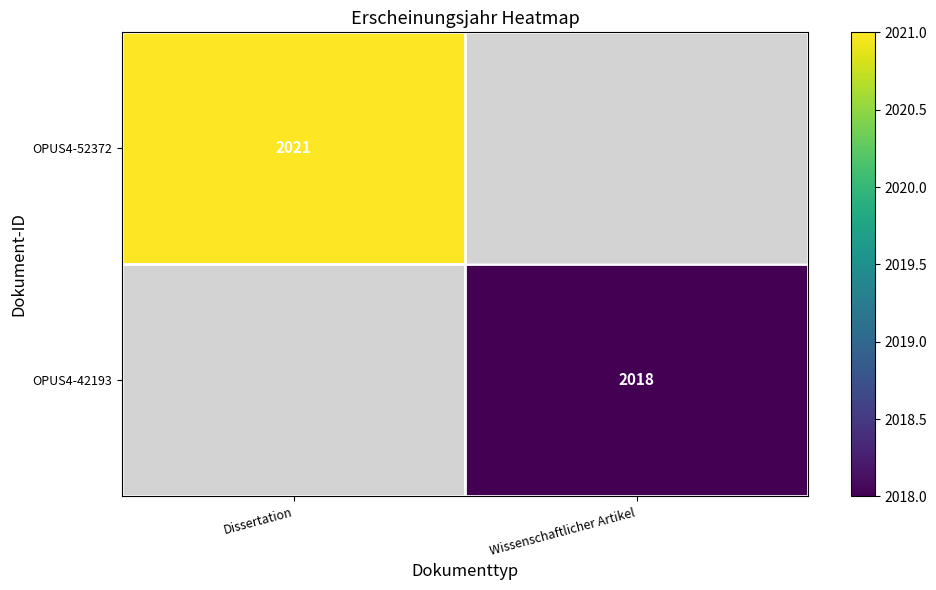

Is it true that OPUS4-52372 equals 2797 at Dissertation?

False